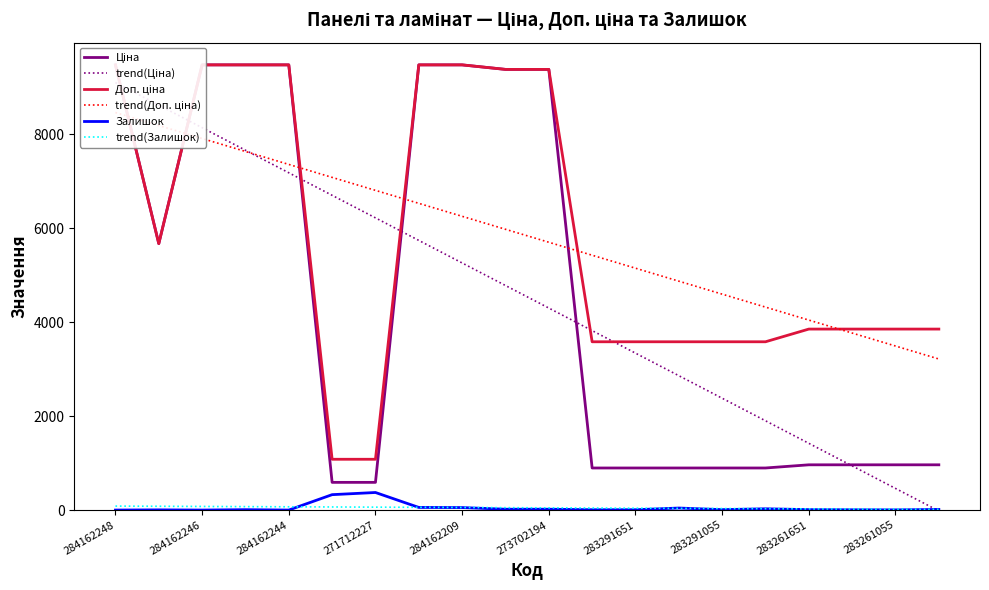

Which category has the highest value in the trend(Залишок) series?

284162248